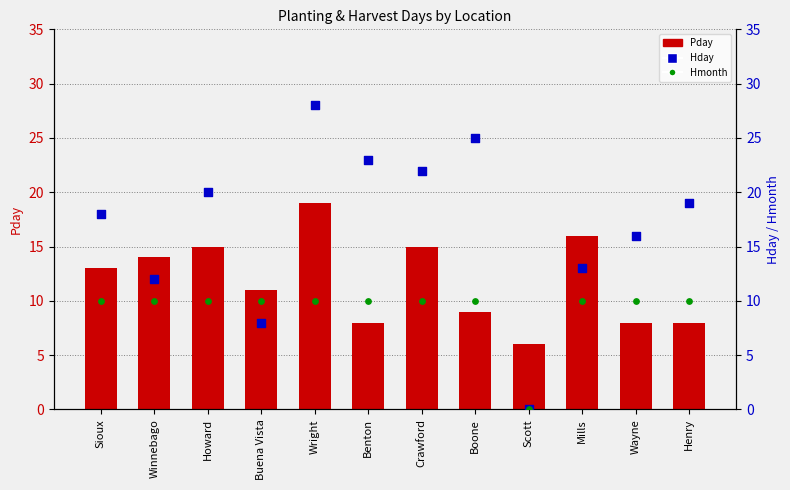

What are all the series names shown in the legend?

Pday, Hday, Hmonth